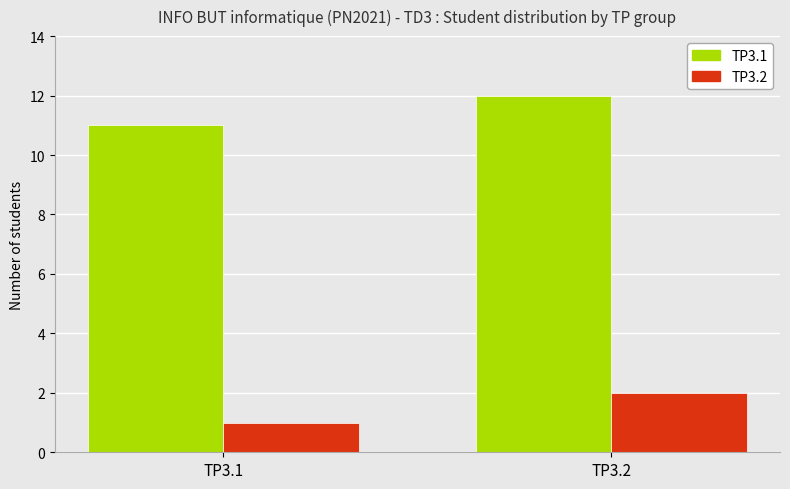

What is the value of the TP3.1 bar at the 1st from the left?

11